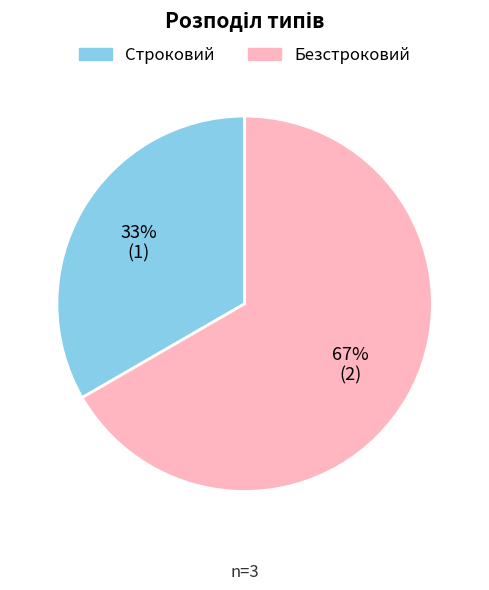

Count the number of slices in the pie.

2